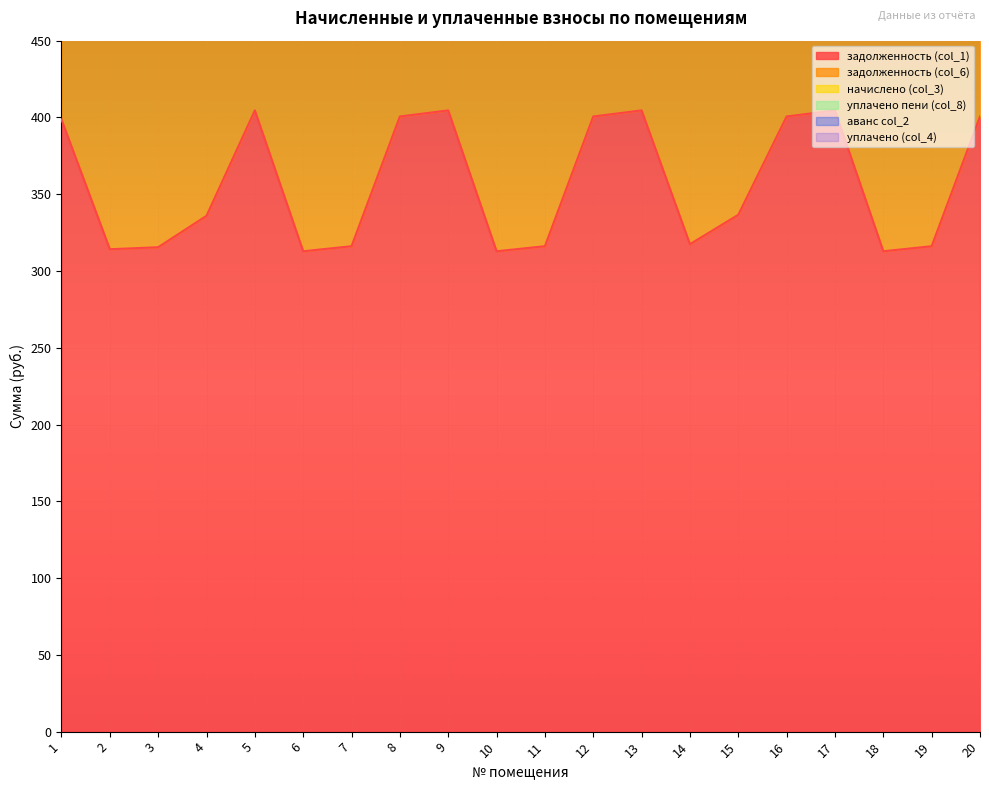

What is the spread (max minus min) of values at 20?

400.6